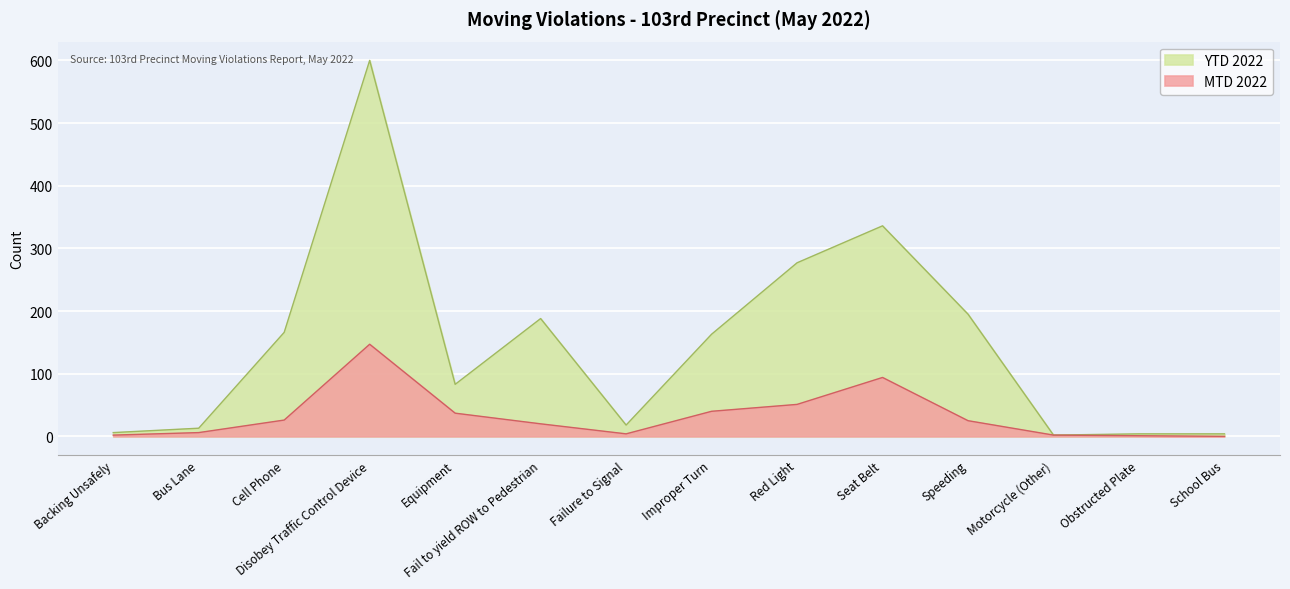

At Cell Phone, list the series in order from largest to smallest.

YTD 2022, MTD 2022